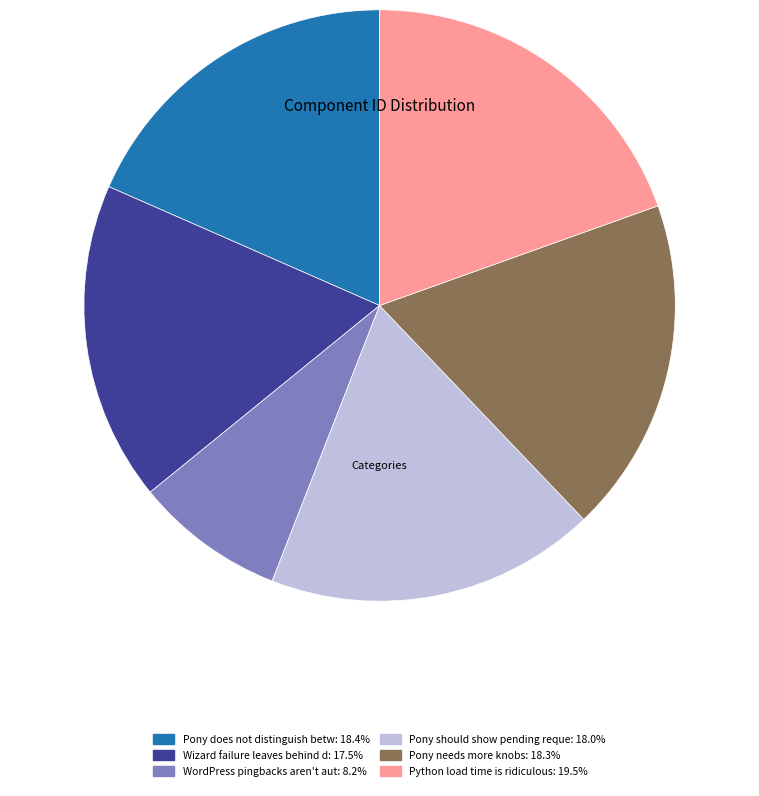

Does Pony does not distinguish betw: 18.4% account for over 50% of the chart?

No